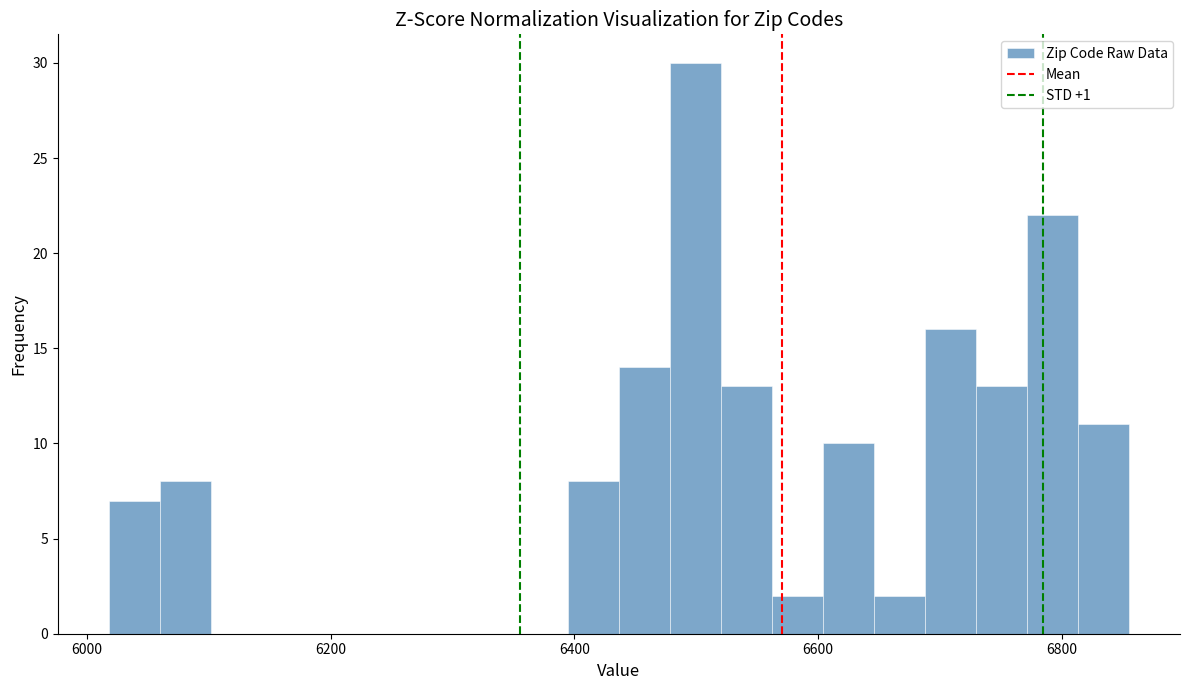

Around what value on the x-axis is the tallest bar? Give the approximate position of its centre, as read against the axis.

6500